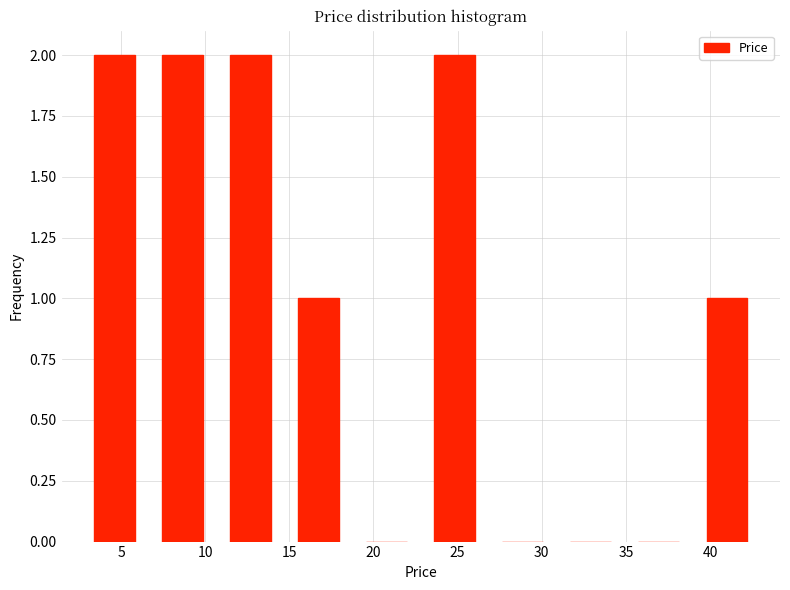

How tall is the bar that spans 14.5 to 19.0 on the x-axis? Neither the bar edges nor the heights are printed on the chart, so give them approximately, as read against the axes.

1